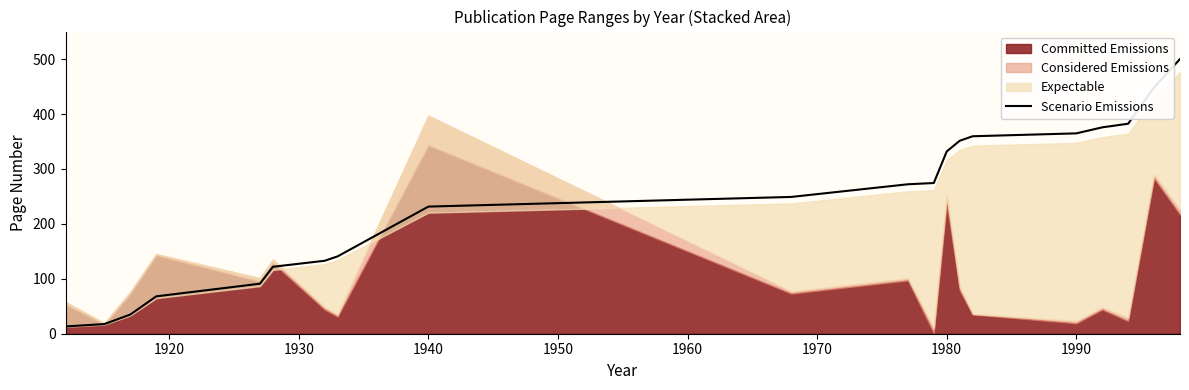

What is the highest value of the Scenario Emissions series?

500.2